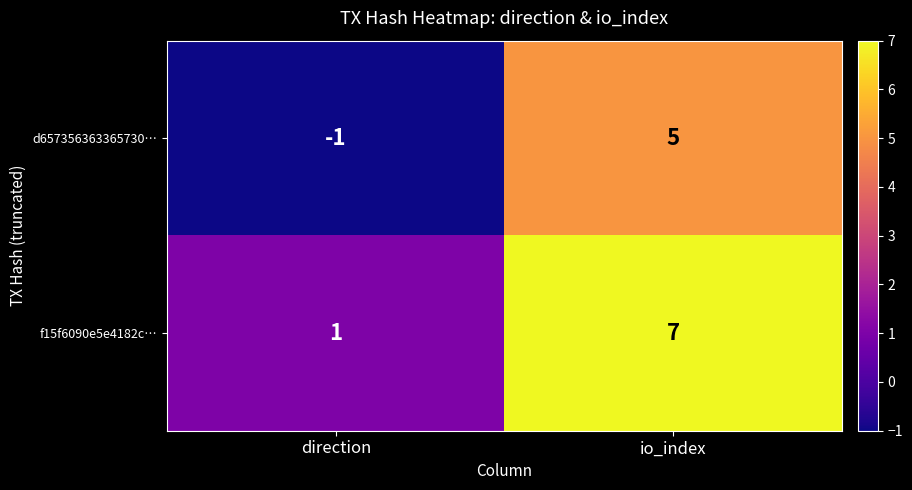

What is the sum of all f15f6090e5e4182c… values?

8